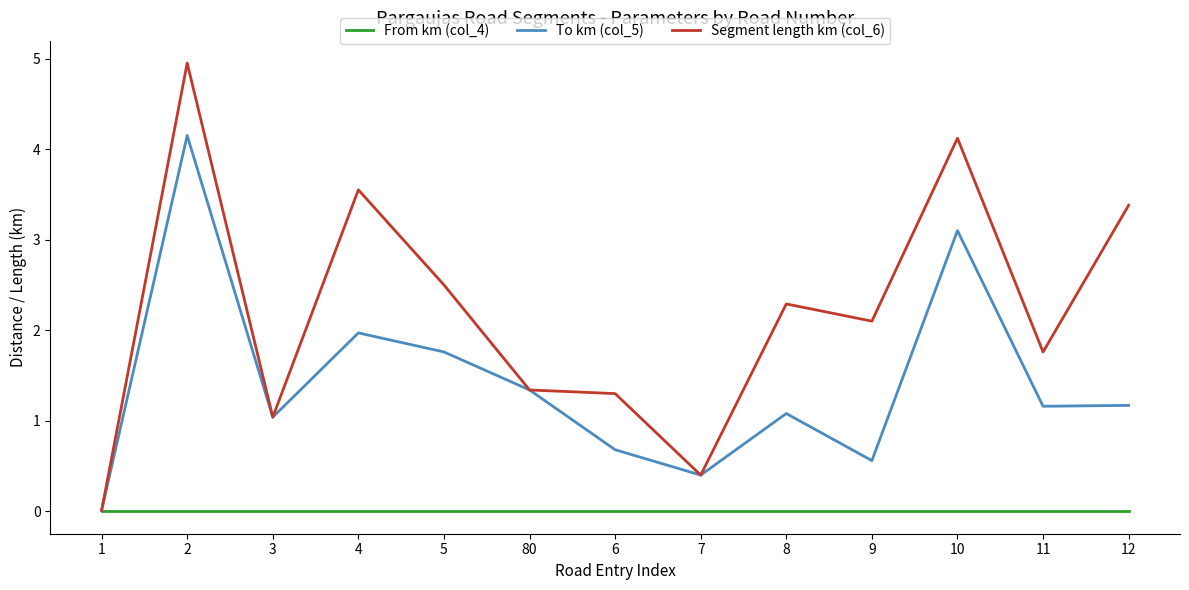

What is the greatest value displayed?

5.0